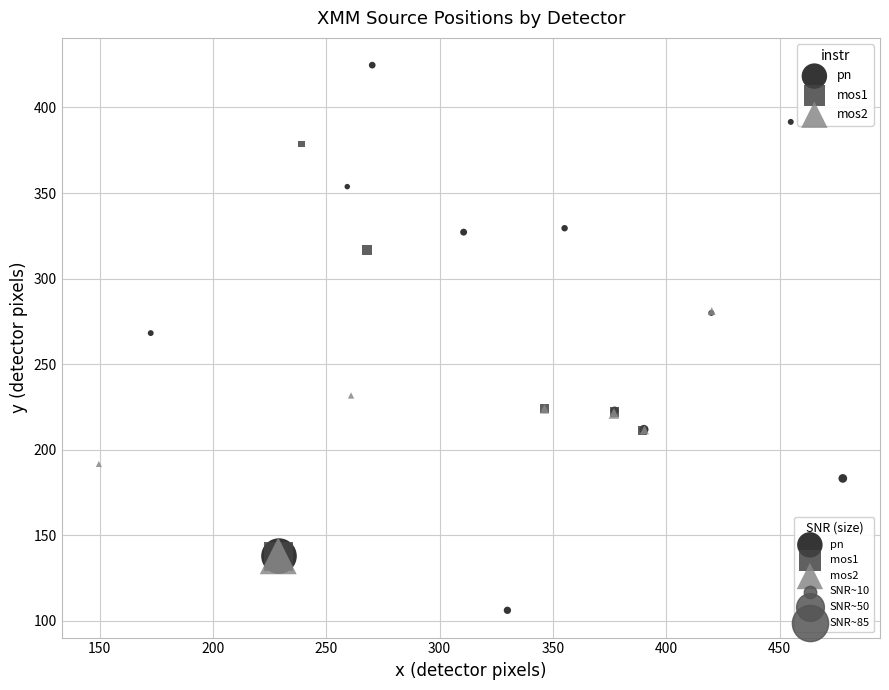

Which series contains the lowest Y value?

pn